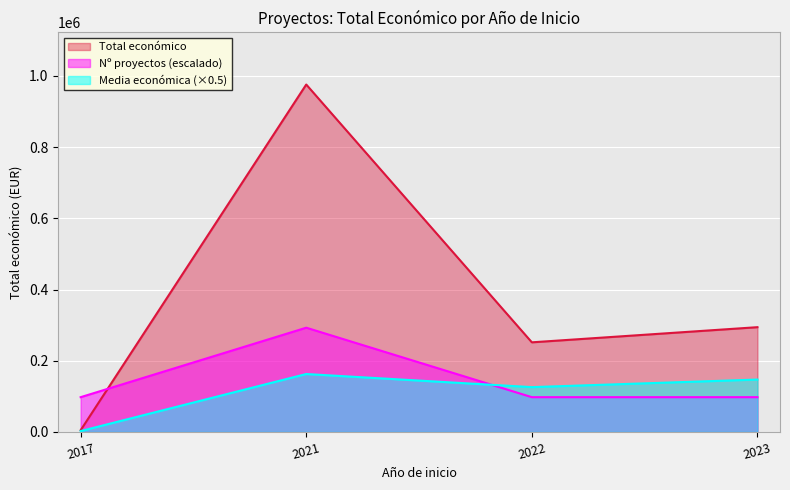

Rank the series by their maximum value, from lowest to highest.

Media económica (×0.5), Nº proyectos (escalado), Total económico